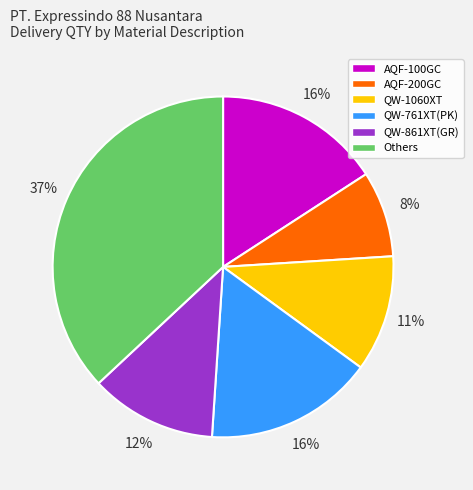

Does any single category account for the majority?

No